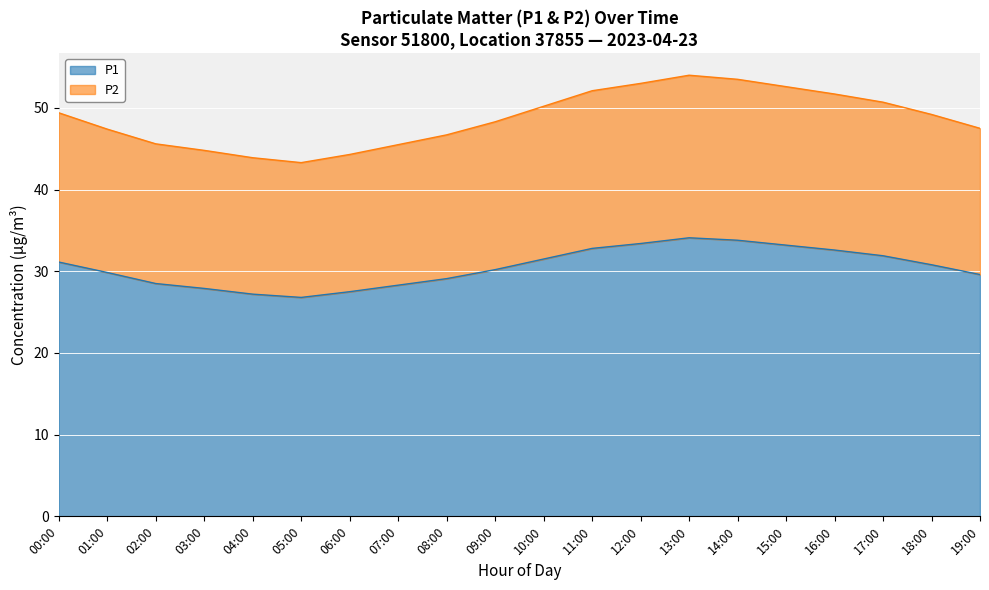

Which has a higher value, 19:00 or 10:00?

10:00